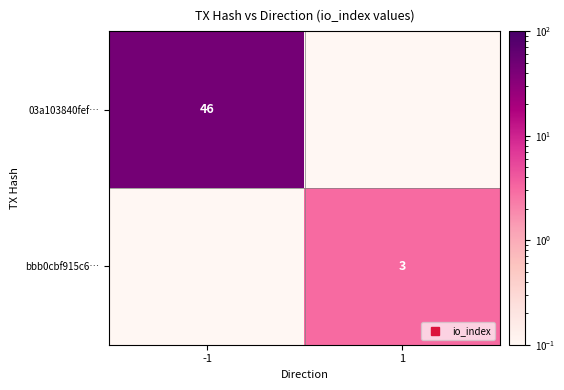

Between 1 and -1, which is larger?

-1